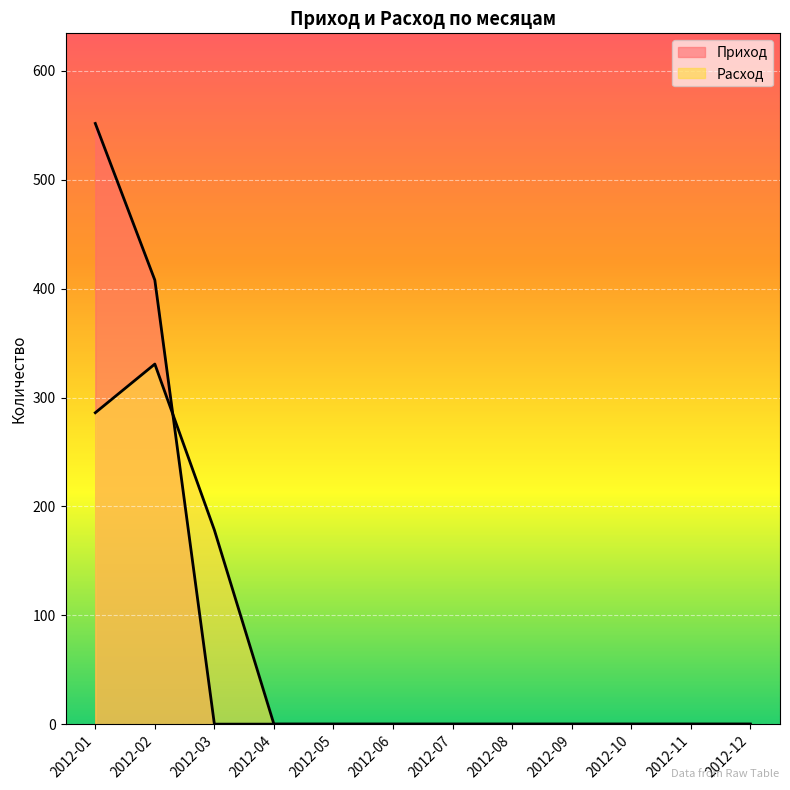

What are all the series names shown in the legend?

Приход, Расход